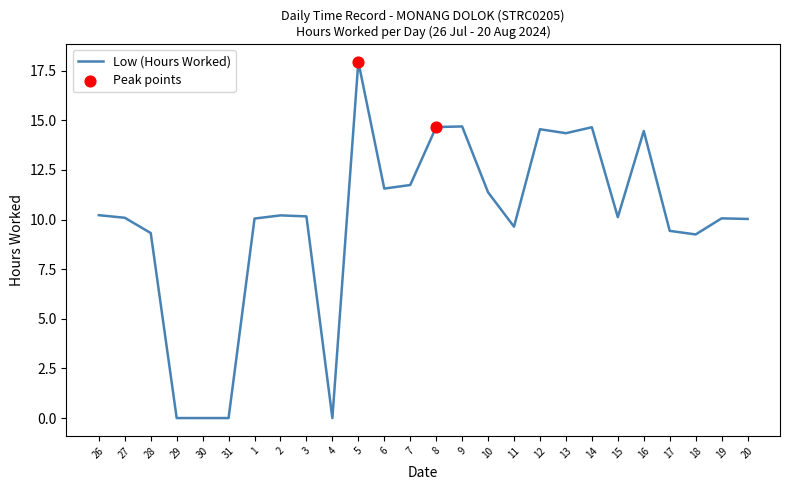

Between 9 and 6, which is larger?

9